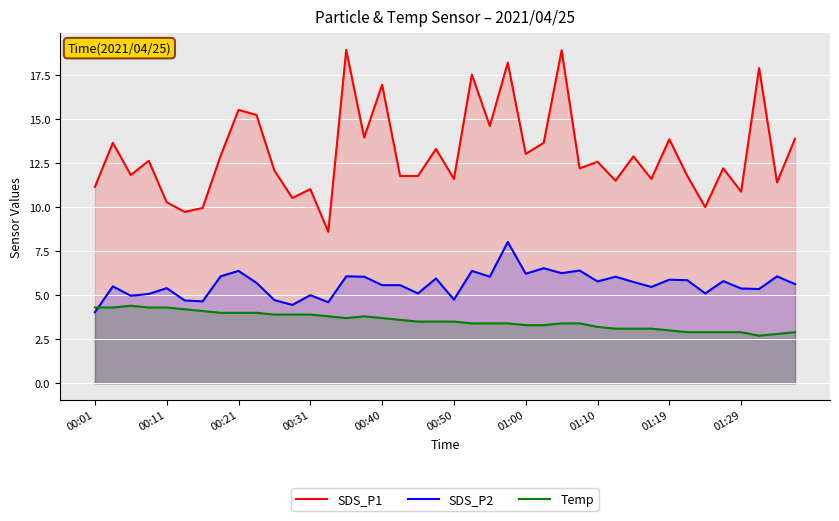

Reading right to left, what are all the values shown in this chart?

SDS_P1: 13.9	11.4	17.9	10.9	12.2	10.0	11.8	13.8	11.6	12.9	11.5	12.6	12.2	18.9	13.7	13.0	18.2	14.6	17.5	11.6	13.3	11.8	11.8	16.9	13.9	18.9	8.6	11.0	10.5	12.1	15.2	15.5	12.9	9.9	9.7	10.3	12.6	11.8	13.7	11.2
SDS_P2: 5.6	6.1	5.3	5.4	5.8	5.1	5.8	5.9	5.5	5.8	6.0	5.8	6.4	6.2	6.5	6.2	8.0	6.0	6.4	4.8	6.0	5.1	5.6	5.6	6.0	6.1	4.6	5.0	4.5	4.7	5.7	6.4	6.1	4.7	4.7	5.4	5.1	5.0	5.5	4.0
Temp: 2.9	2.8	2.7	2.9	2.9	2.9	2.9	3.0	3.1	3.1	3.1	3.2	3.4	3.4	3.3	3.3	3.4	3.4	3.4	3.5	3.5	3.5	3.6	3.7	3.8	3.7	3.8	3.9	3.9	3.9	4.0	4.0	4.0	4.1	4.2	4.3	4.3	4.4	4.3	4.3